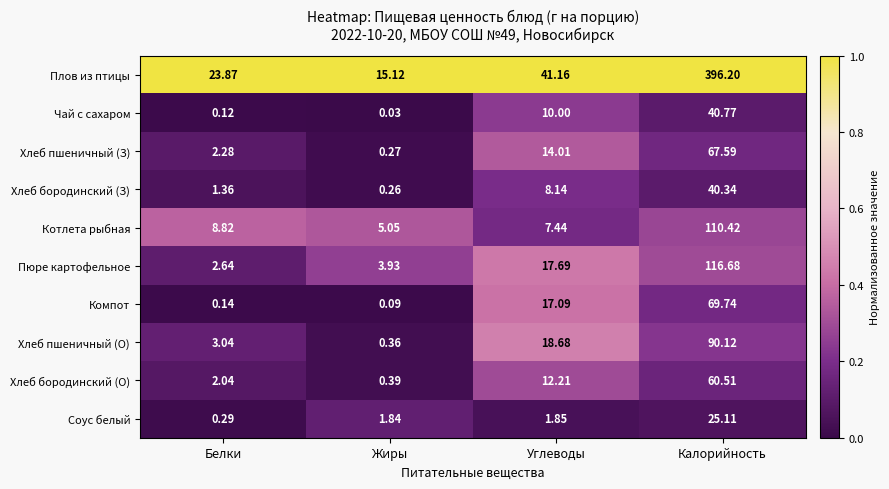

At which label does Компот first exceed 17?

Углеводы